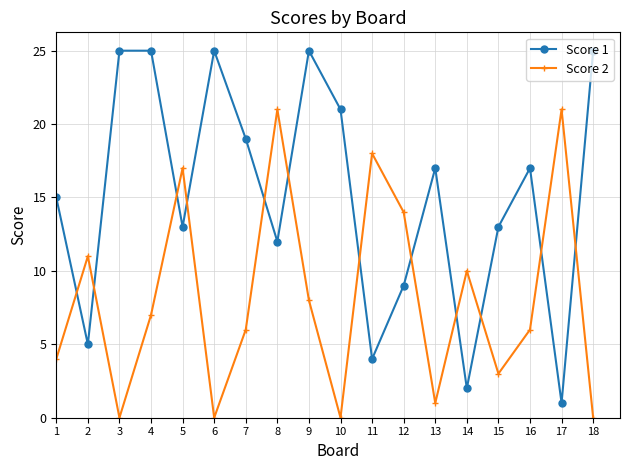

At 7, list the series in order from smallest to largest.

Score 2, Score 1